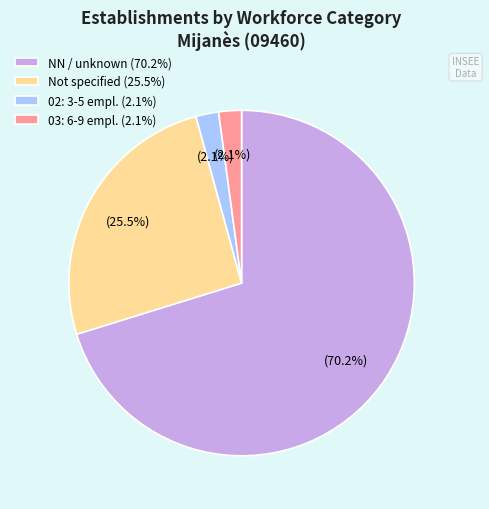

Combined, do 02: 3-5 empl. (2.1%) and NN / unknown (70.2%) account for over 50%?

Yes